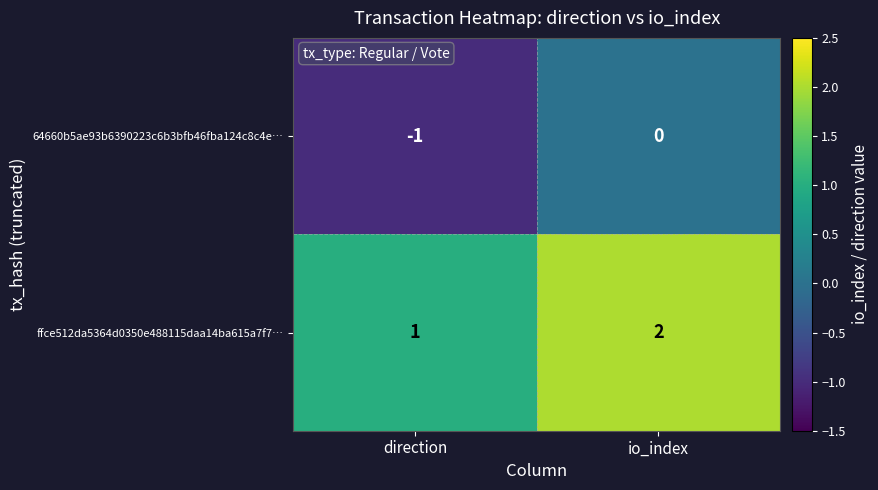

What is the difference between the highest and lowest values at direction?

2